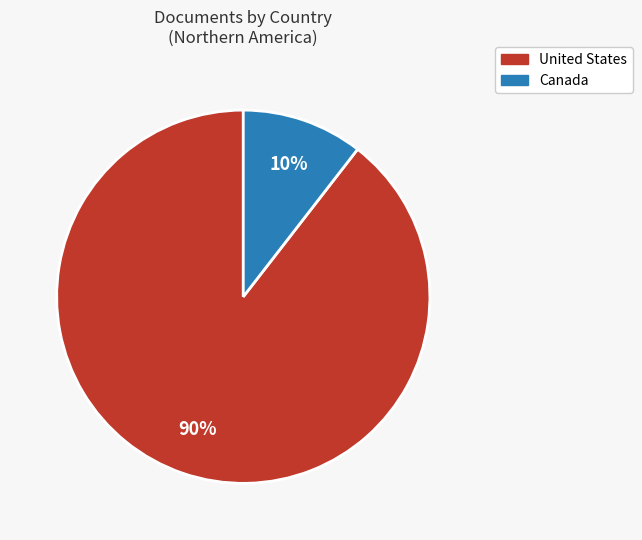

Does any single category account for the majority?

Yes